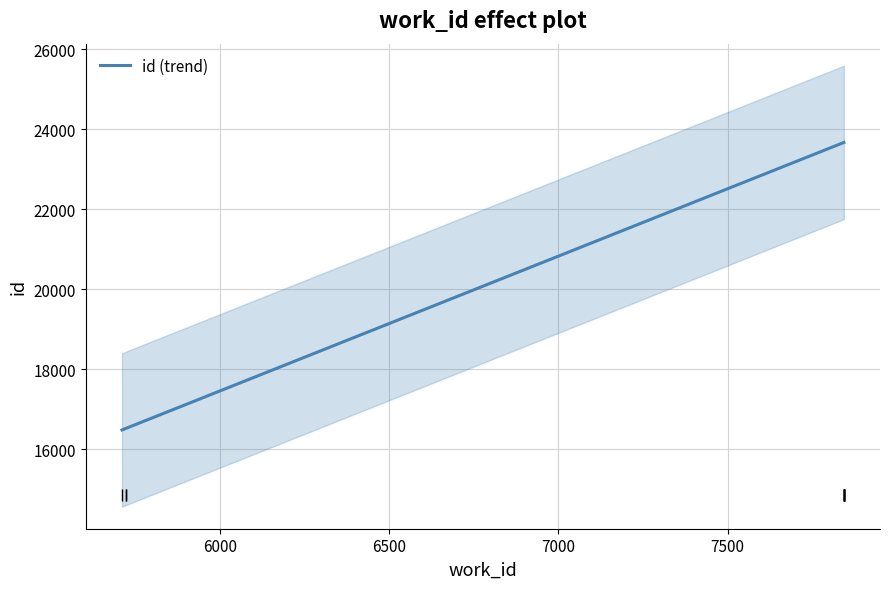

What is the lowest value of the id (trend) series?

16487.1